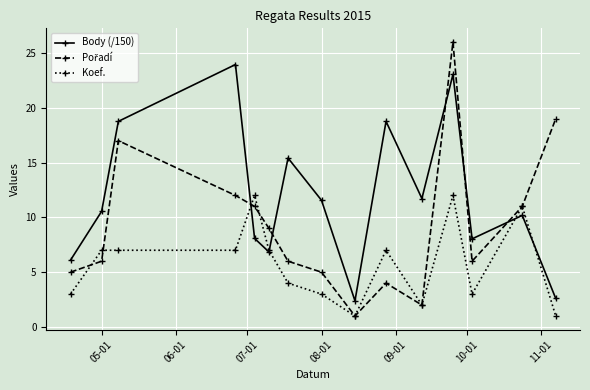

True or false: Koef. has more than 2 points higher than both neighbors.

True